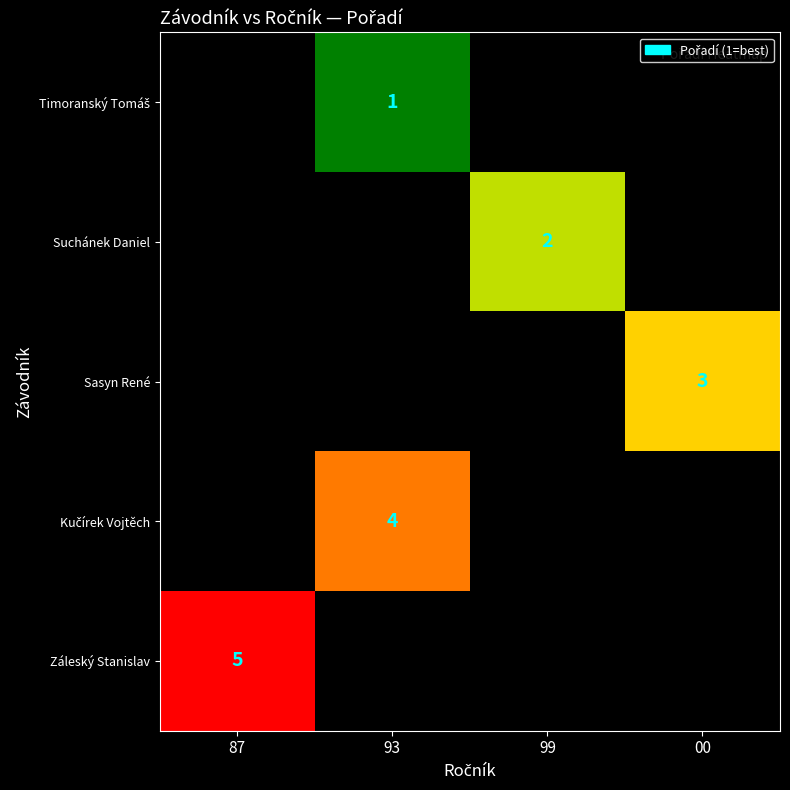

Is it true that Kučírek Vojtěch equals 1.2 at 93?

False